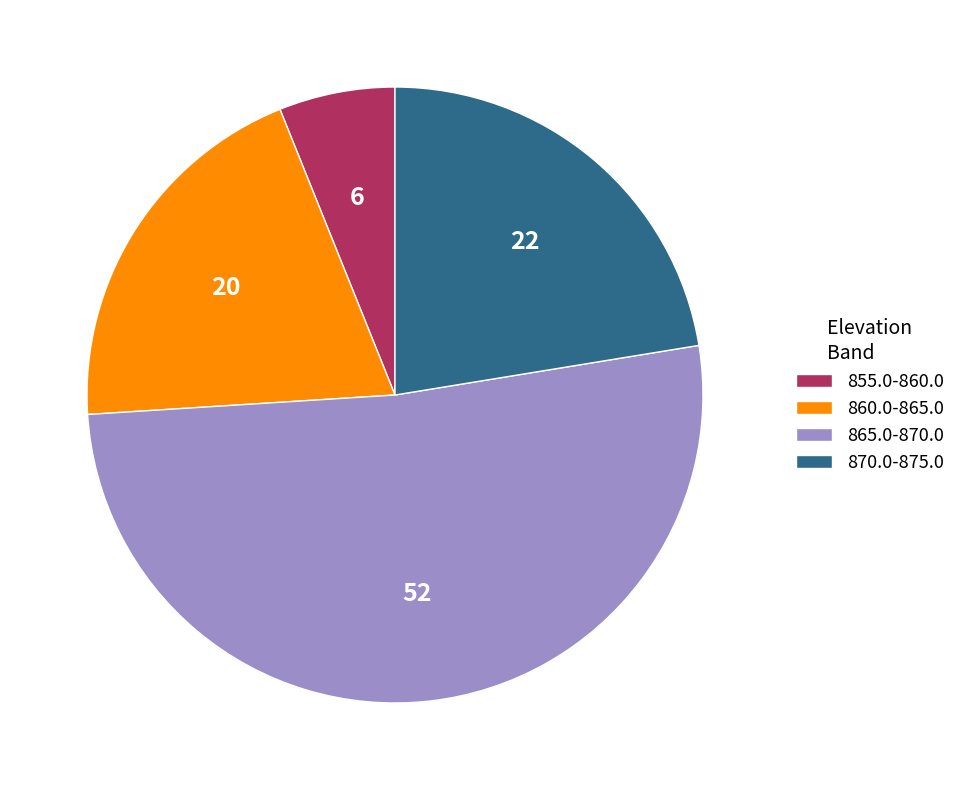

Does any single category account for the majority?

Yes